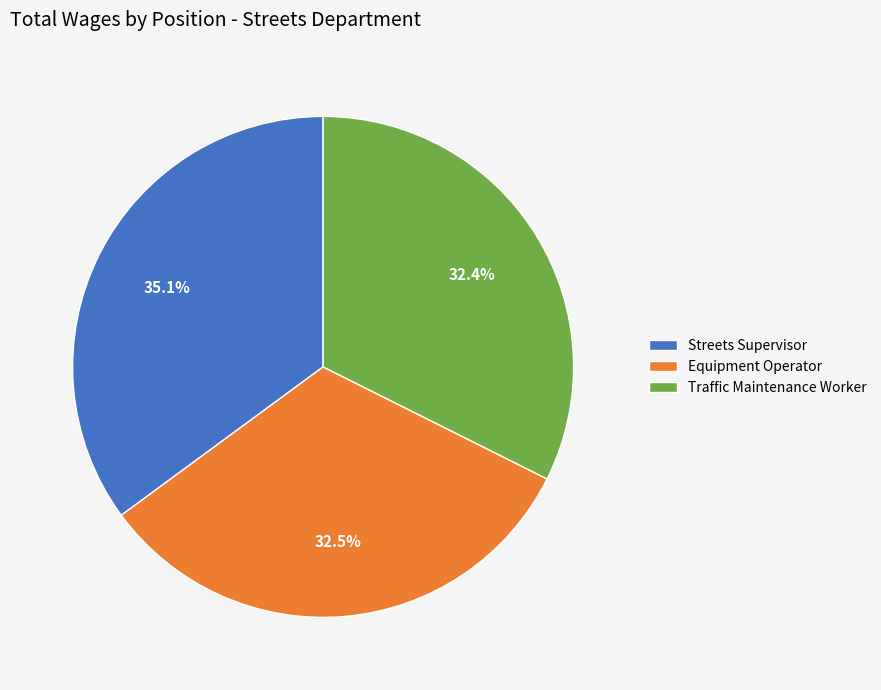

To the nearest percent, what is the difference between the Equipment Operator and Streets Supervisor slice percentages?

3%